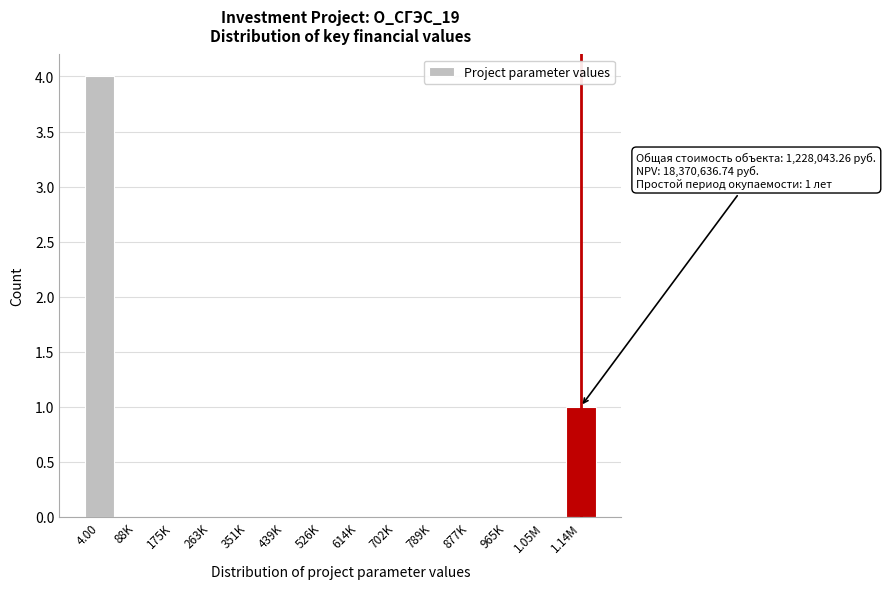

Reading right to left, transcribe all the data shown in this chart.

1.14M=1	1.05M=0	965K=0	877K=0	789K=0	702K=0	614K=0	526K=0	439K=0	351K=0	263K=0	175K=0	88K=0	4.00=4